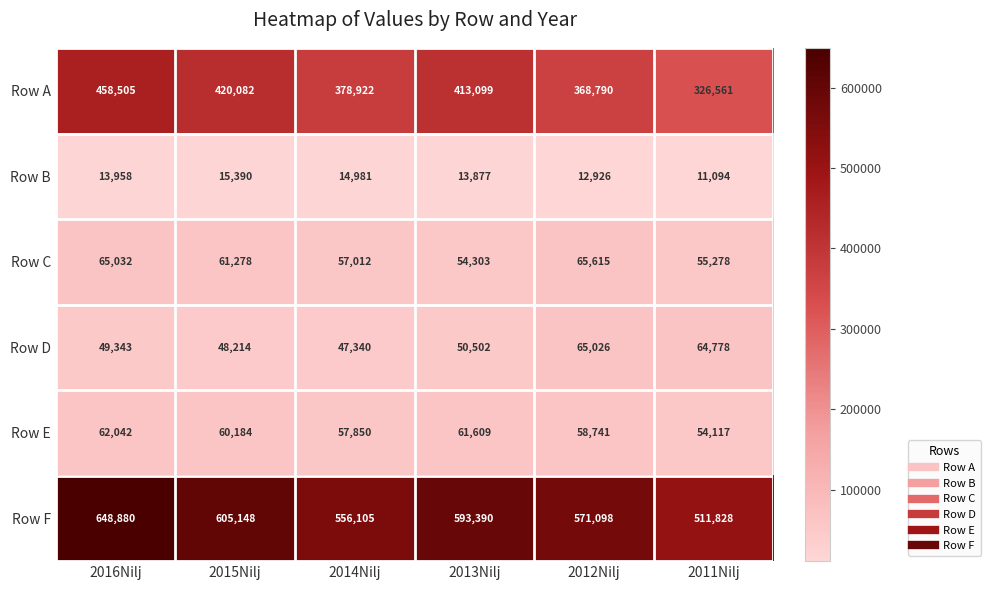

What is the difference between the Row A values at 2012Nilj and 2014Nilj?

10132